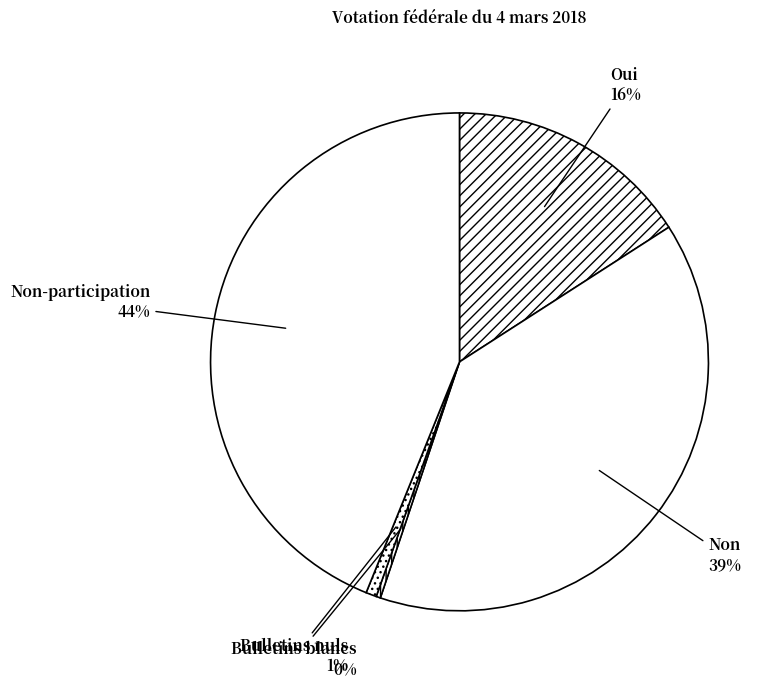

True or false: Non-participation accounts for 55% of the total.

False